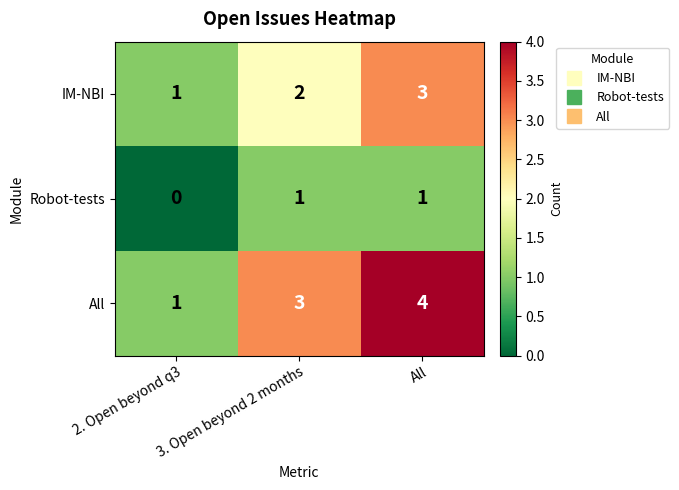

Rank the categories by IM-NBI value from lowest to highest.

2. Open beyond q3, 3. Open beyond 2 months, All